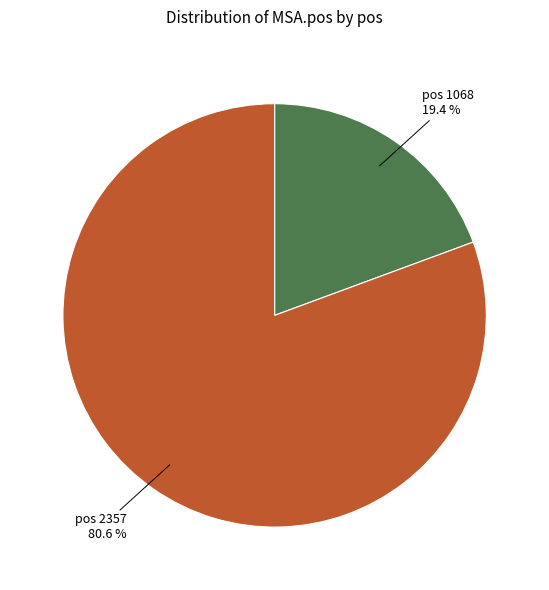

Combined, what portion of the pie is pos 2357 80.6 % and pos 1068 19.4 %?

100.0%